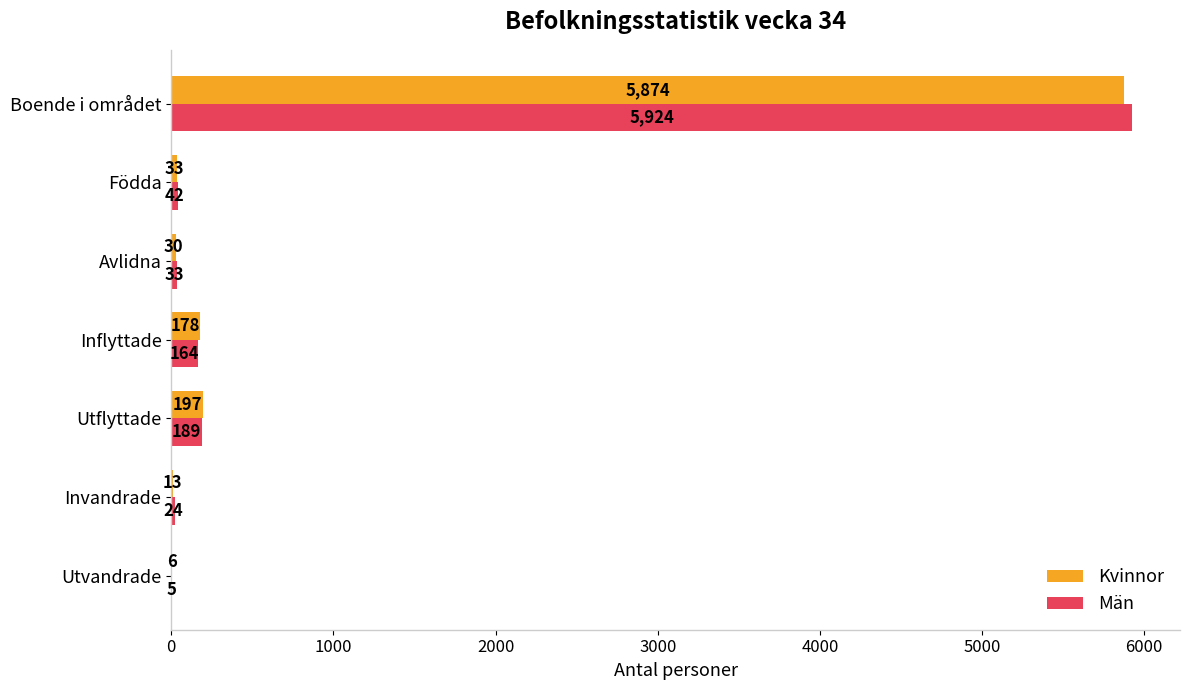

True or false: Kvinnor has a value of 6 at Utvandrade.

True